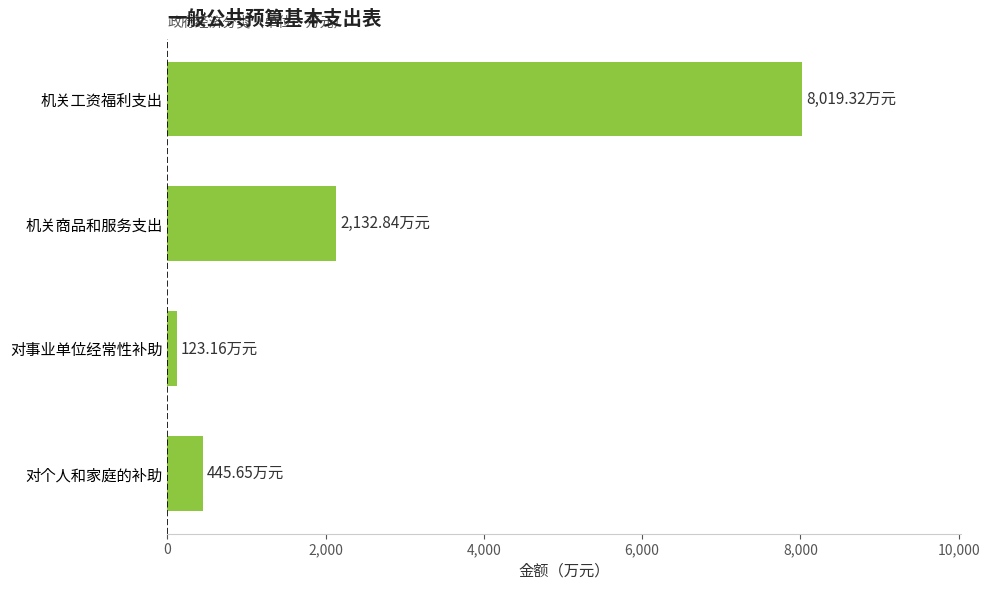

Rank the categories by value from lowest to highest.

对事业单位经常性补助, 对个人和家庭的补助, 机关商品和服务支出, 机关工资福利支出